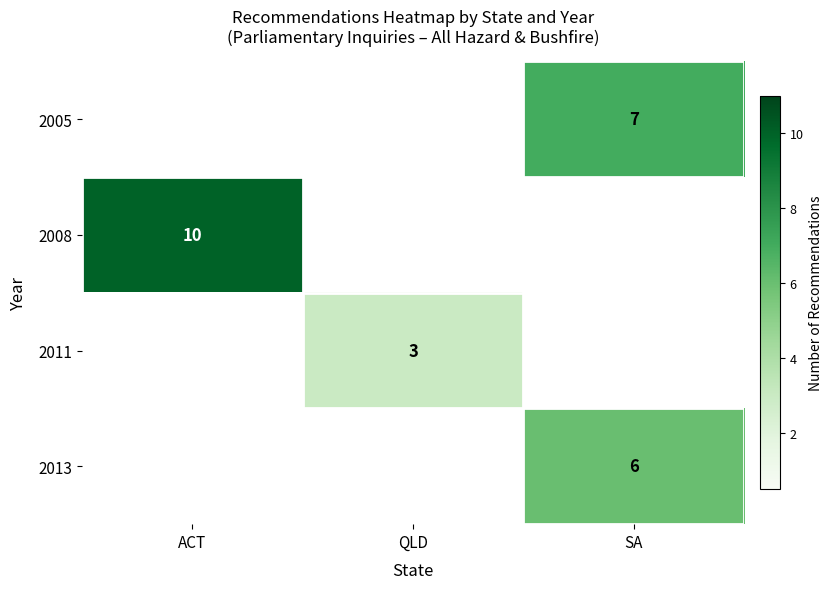

Is the value of 2008 at ACT greater than the value of 2005 at SA?

Yes